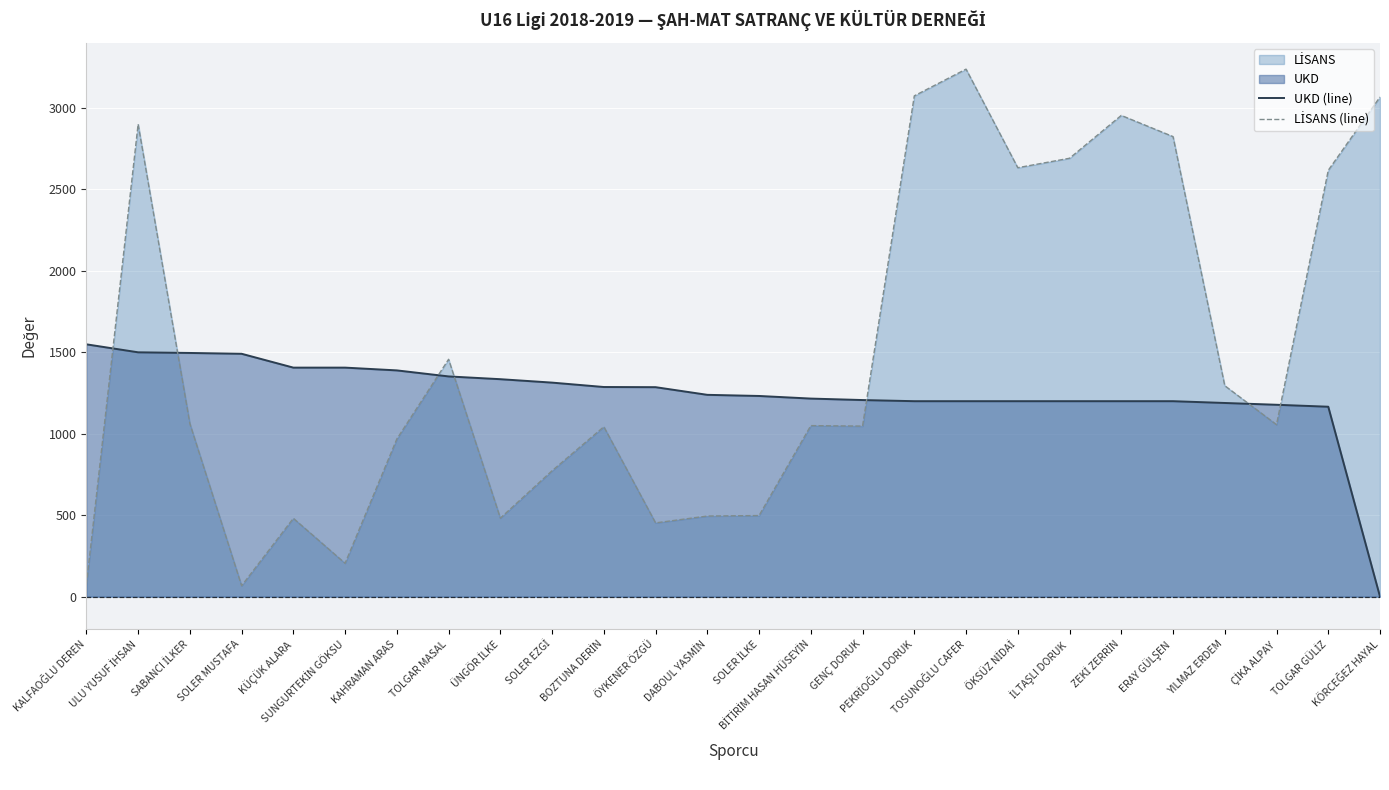

Between SOLER MUSTAFA and TOSUNOĞLU CAFER, which series saw the biggest shift?

LİSANS (line)